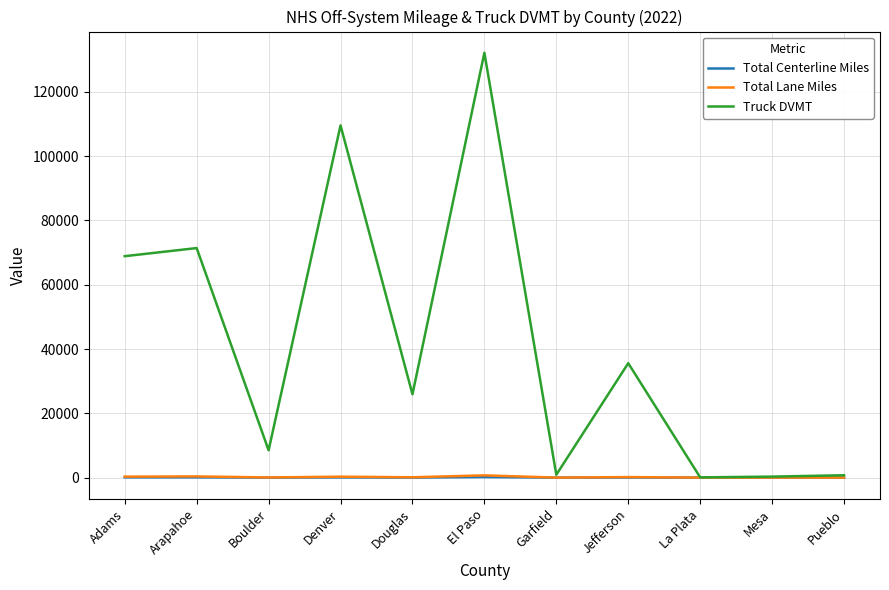

Which series has the widest spread of values?

Truck DVMT